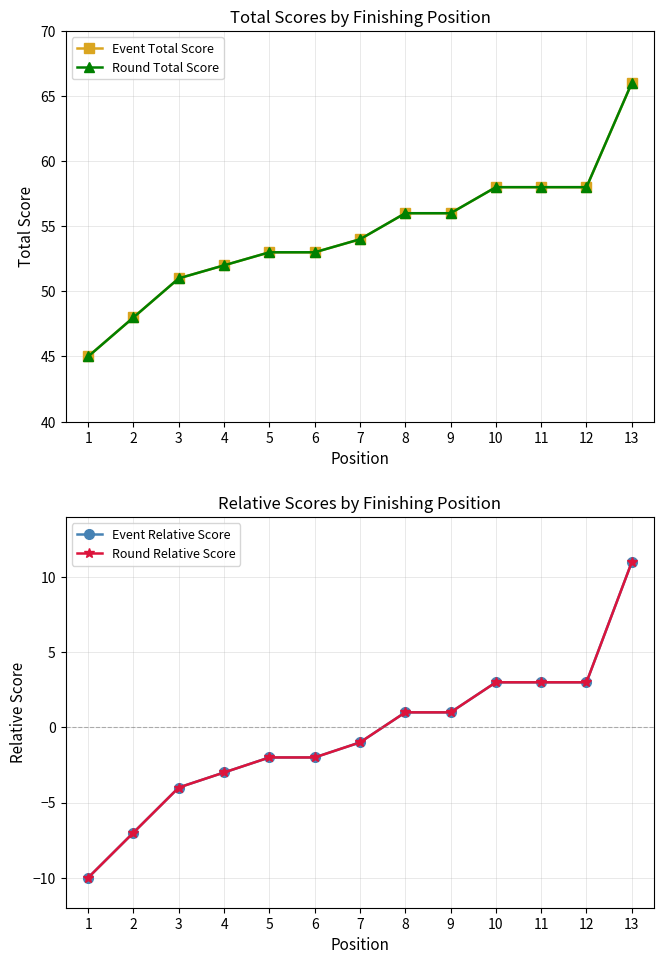

Does the chart display data point markers on the line(s)?

Yes